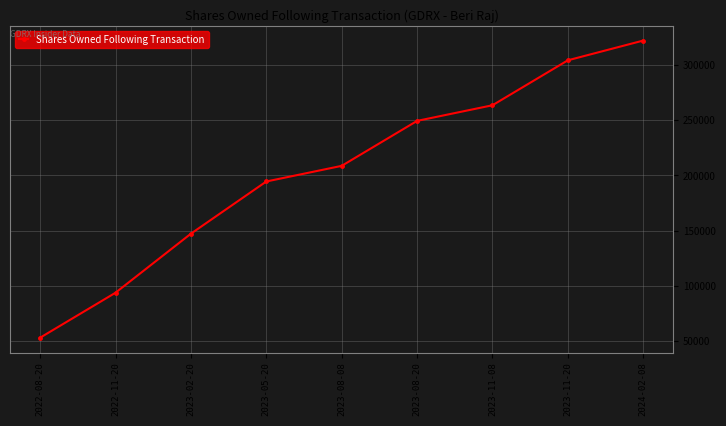

Reading left to right, what are all the values shown in this chart?

2022-08-20=53188	2022-11-20=93876	2023-02-20=147297	2023-05-20=194526	2023-08-08=208676	2023-08-20=249364	2023-11-08=263514	2023-11-20=304202	2024-02-08=322060